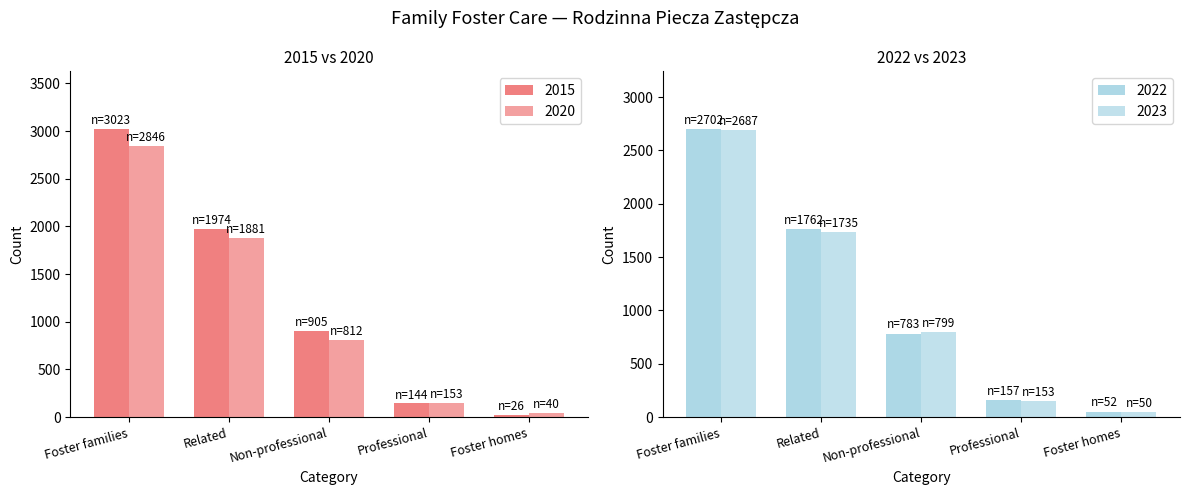

What is the minimum value for 2023?

50